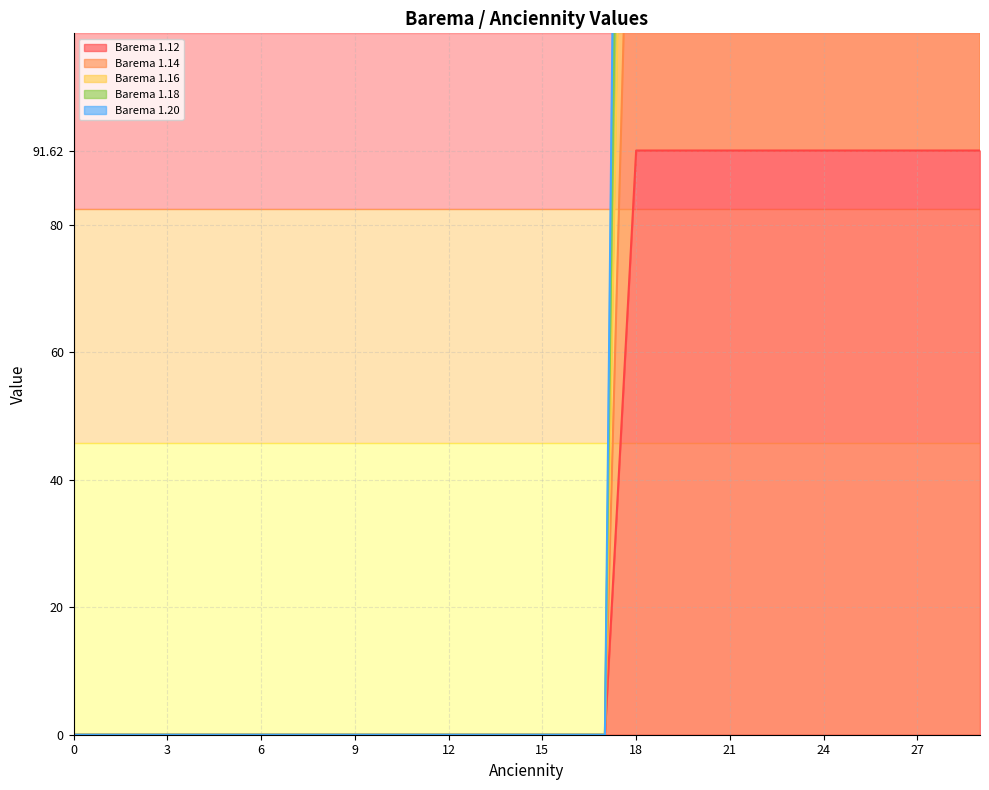

Is it true that Barema 1.18 equals 0.0 at 13?

True